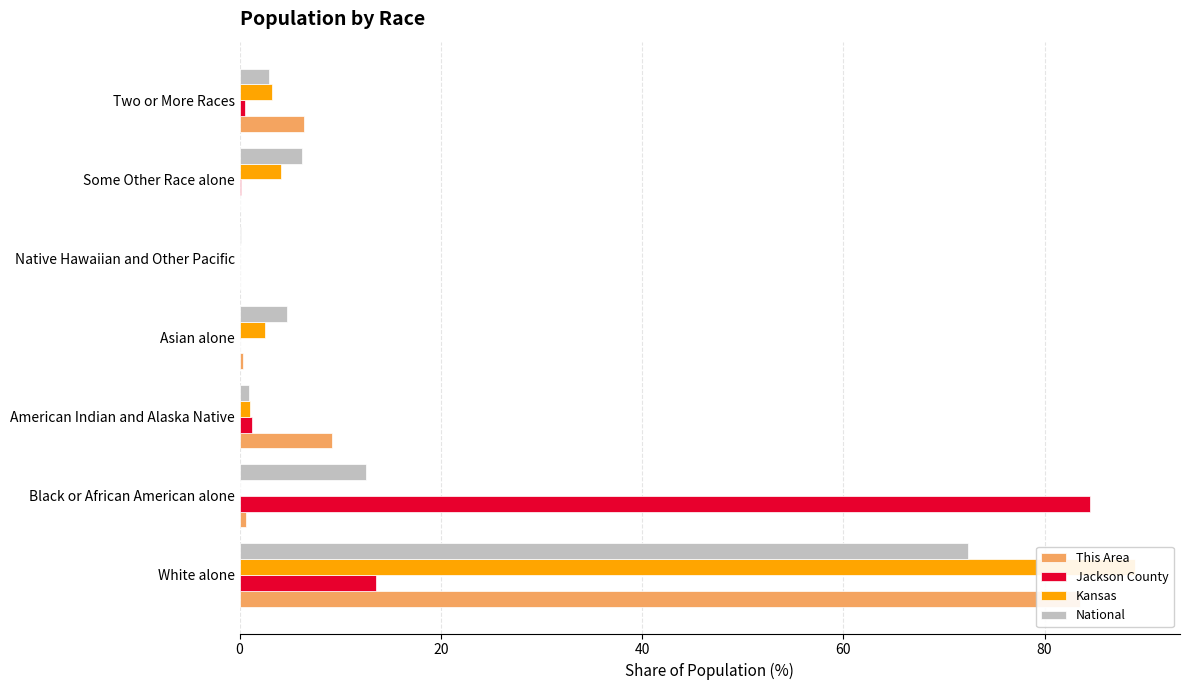

What is the difference between the second highest and second lowest values in the This Area series?

9.1